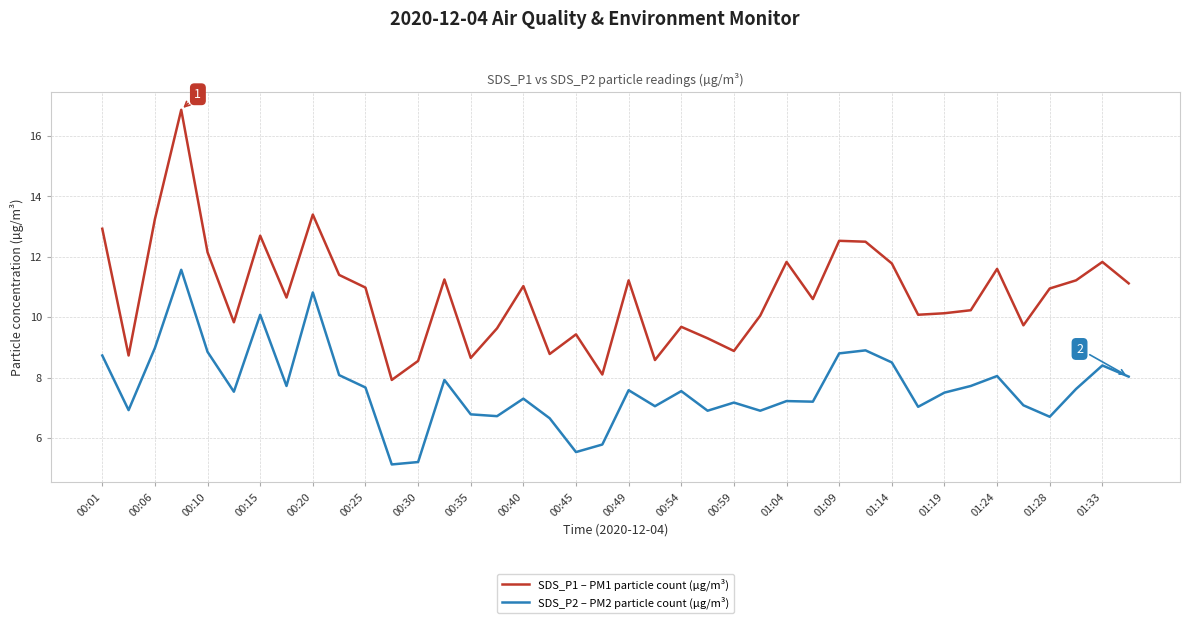

True or false: SDS_P1 – PM1 particle count (µg/m³) and SDS_P2 – PM2 particle count (µg/m³) cross at least once.

False